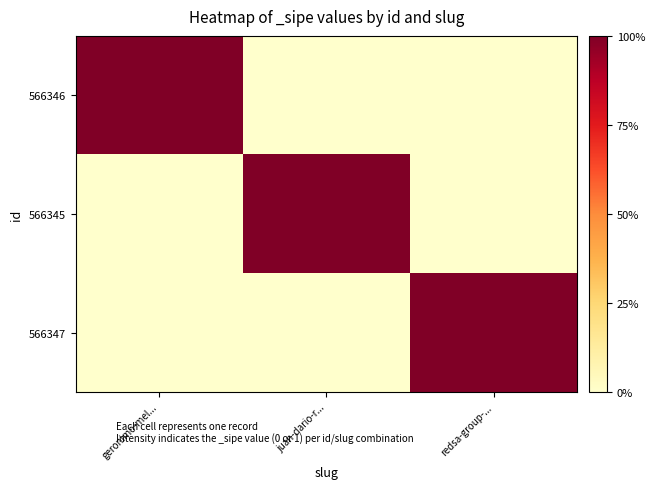

Reading right to left, list all the values displayed in this chart.

566346: redsa-group-...=0	juan-dario-r...=0	geronimo-mel...=1
566345: redsa-group-...=0	juan-dario-r...=1	geronimo-mel...=0
566347: redsa-group-...=1	juan-dario-r...=0	geronimo-mel...=0